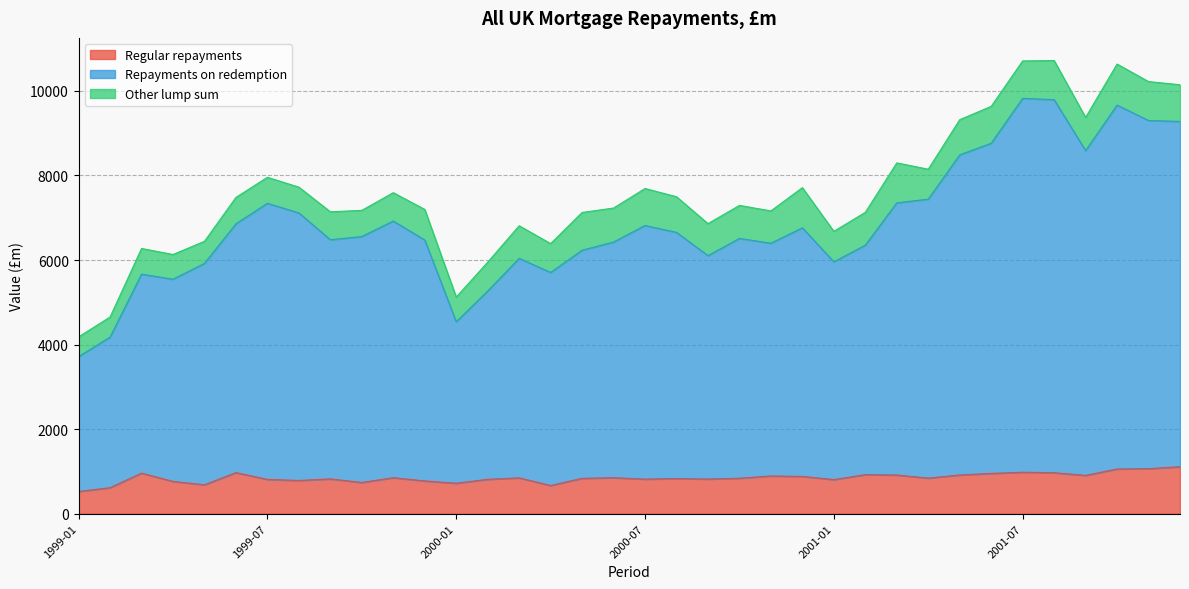

True or false: Repayments on redemption and Regular repayments intersect in this chart.

False